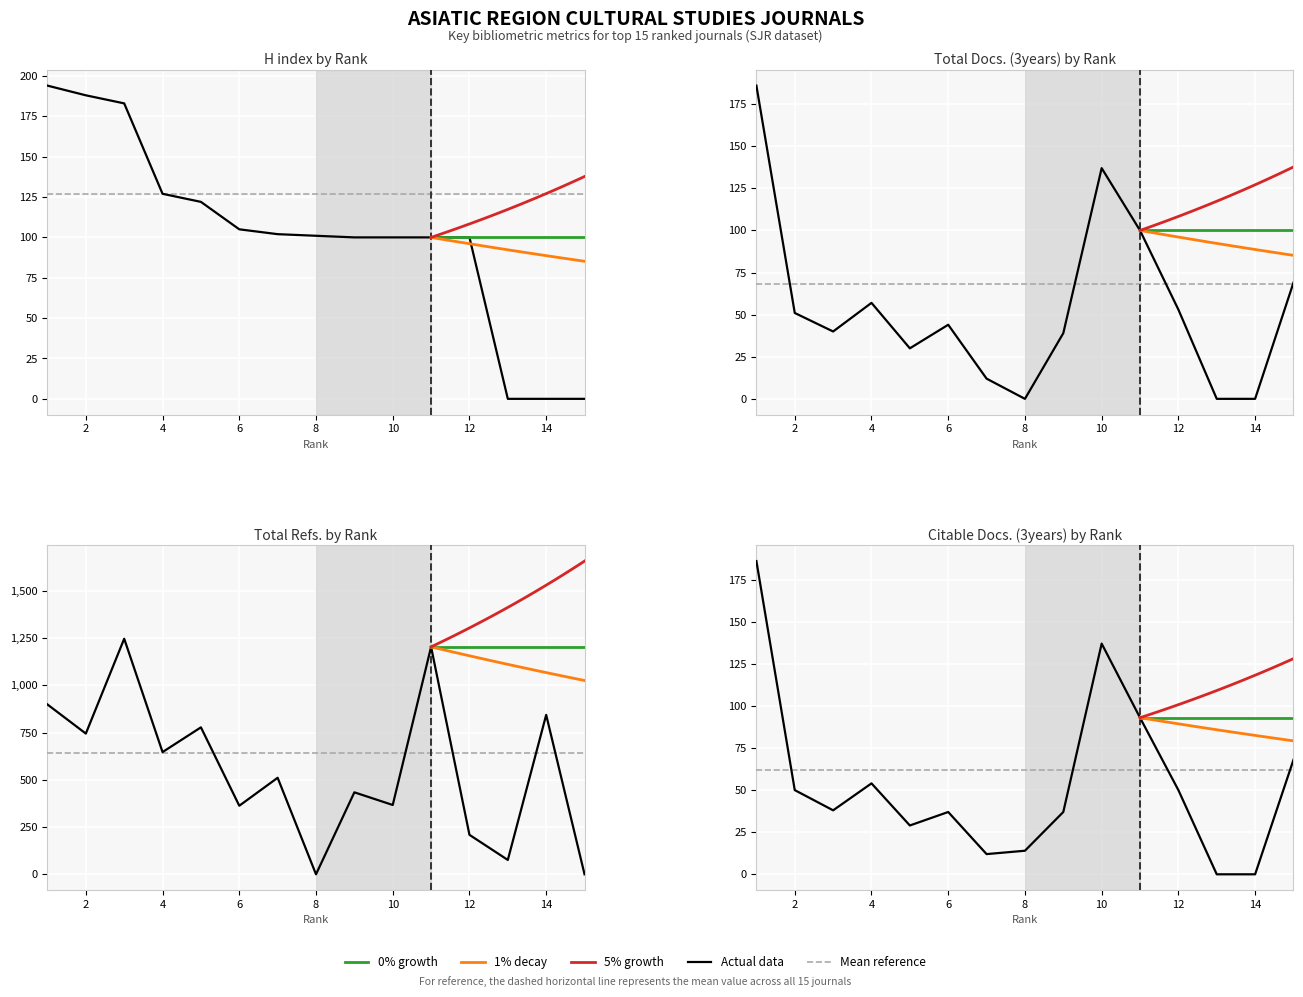

True or false: Total Refs. and Citable Docs. (3years) intersect in this chart.

True